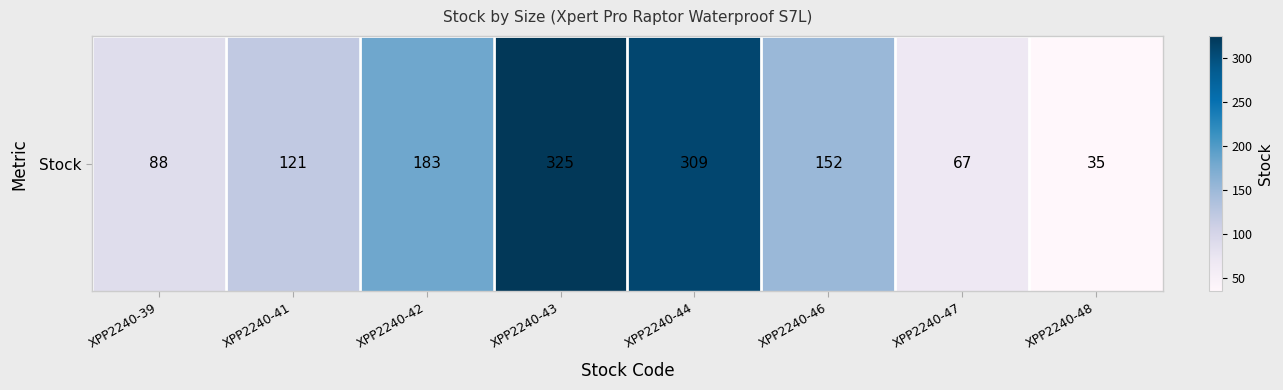

Count the number of values greater than 152.

3